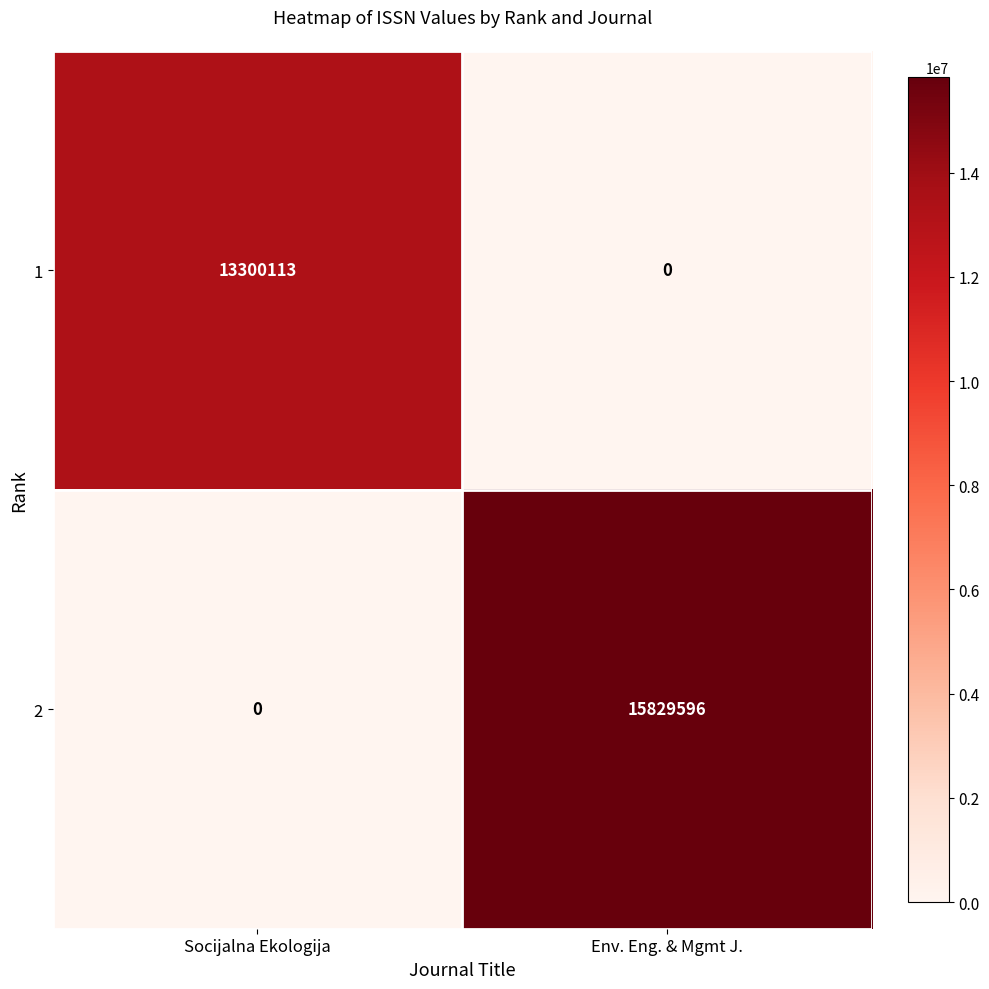

Which series has the largest total across all categories?

2